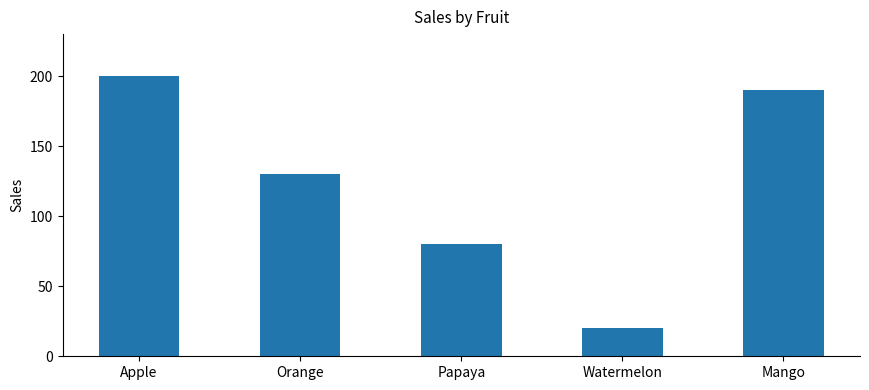

What is the label of the 3rd bar from the right?

Papaya